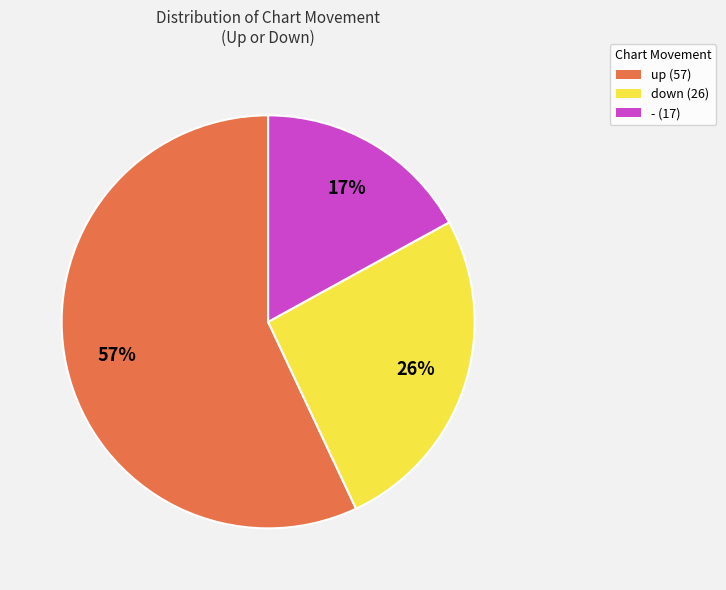

Combined, do down (26) and - (17) account for over 50%?

No